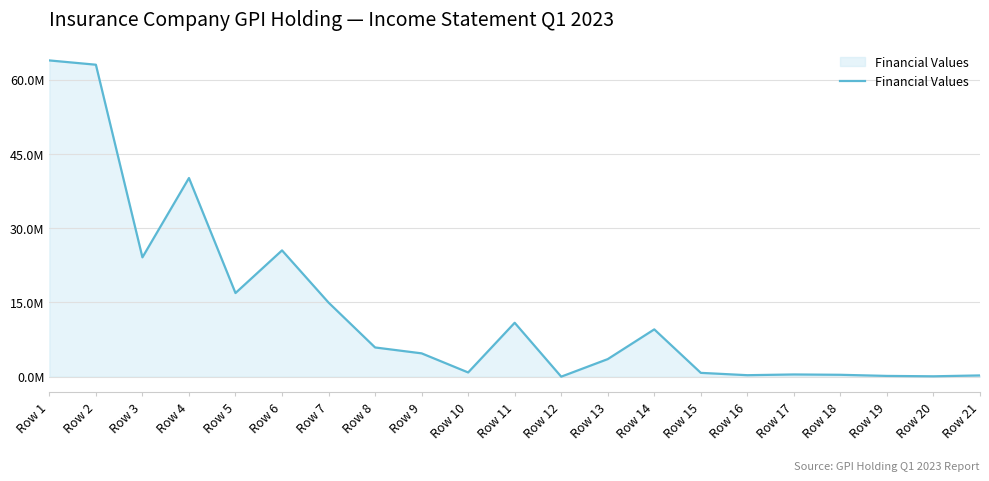

How many points are higher than both their immediate neighbors (excluding endpoints)?

5